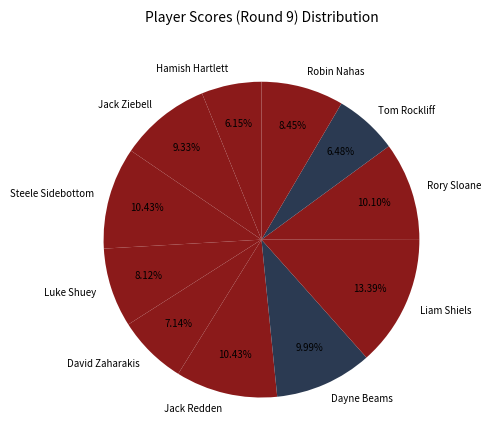

What is the total percentage of Hamish Hartlett and Robin Nahas?

14.6%